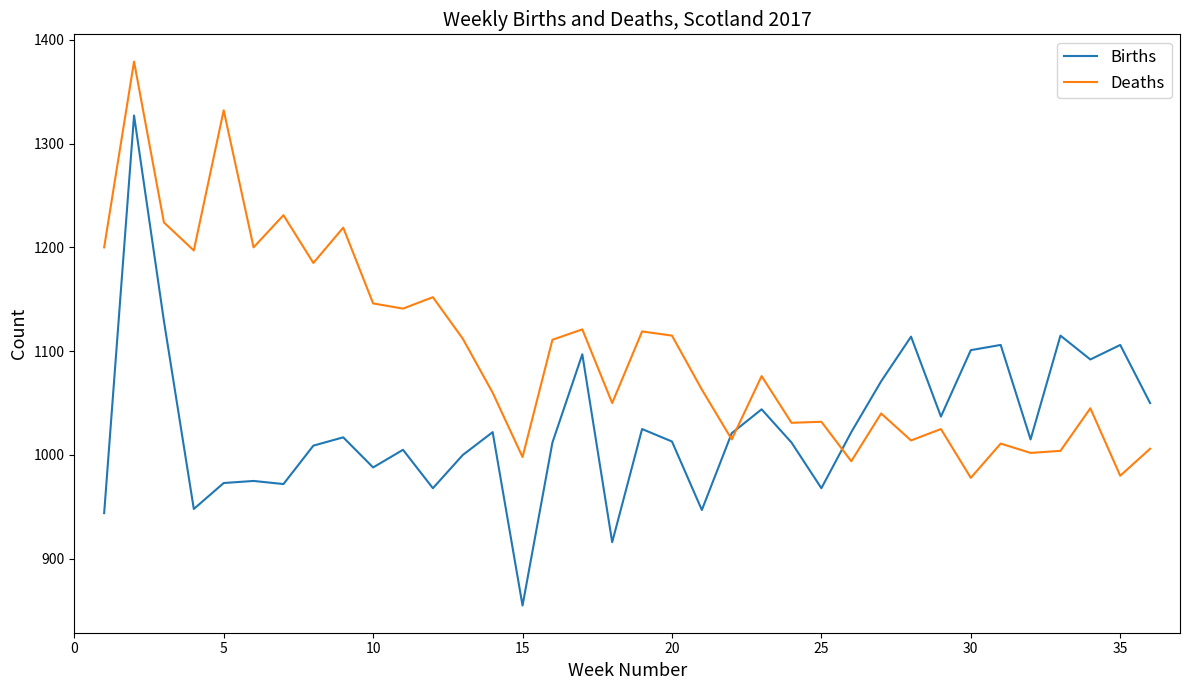

Which series has the largest total across all categories?

Deaths